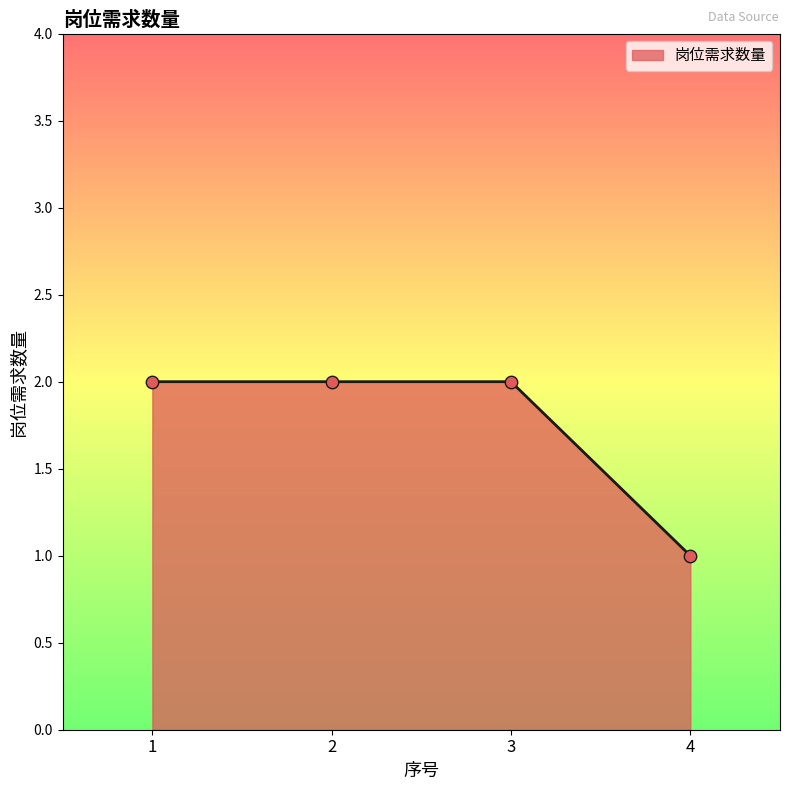

What is the change in value from 1 to 4?

-1